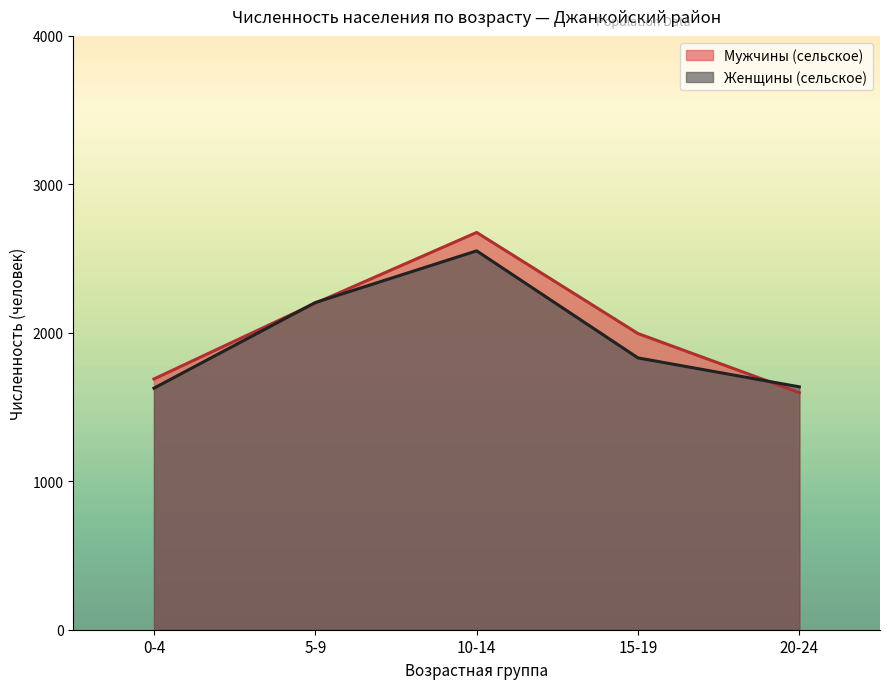

What value does the Женщины (сельское) series have at 10-14?

2552